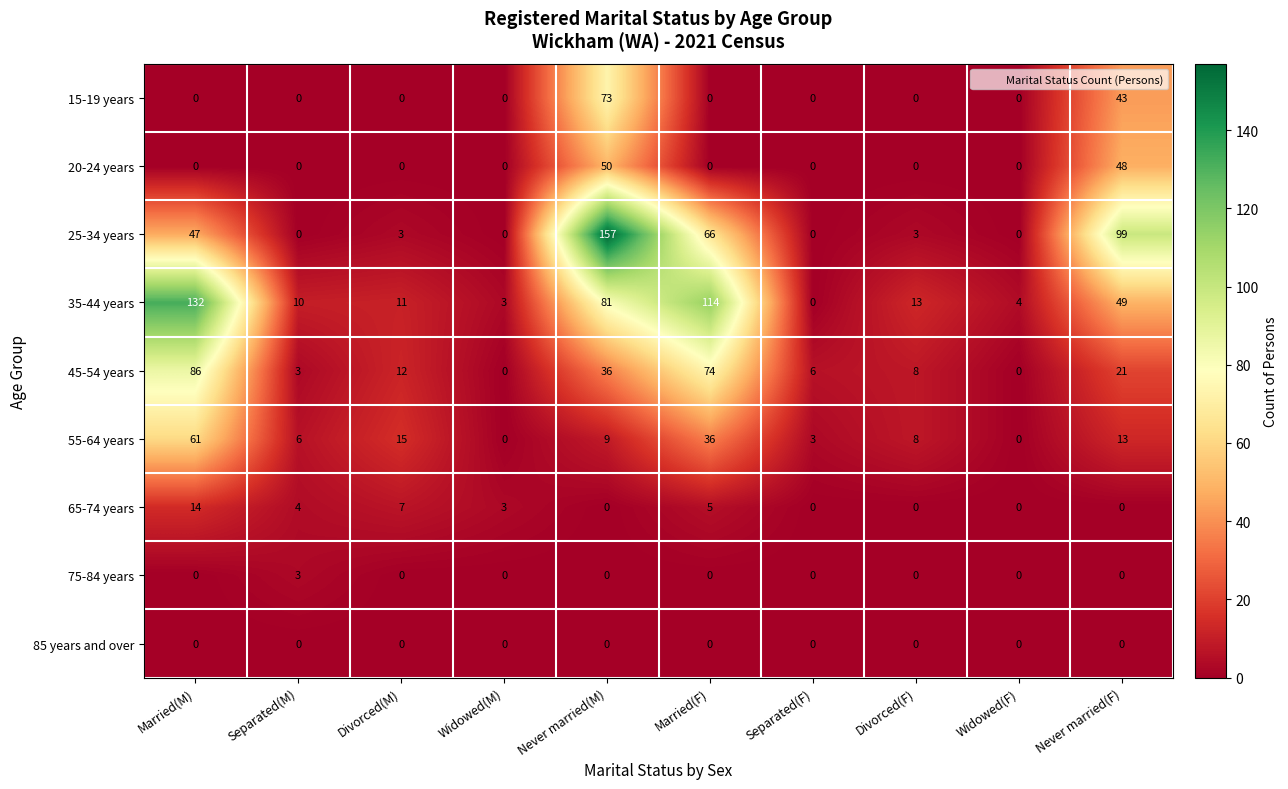

Count the number of categories in the chart.

10